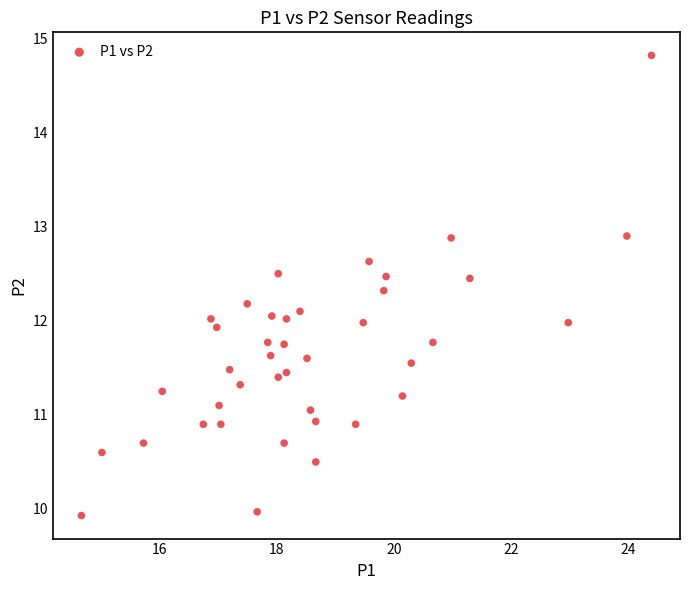

What is the range of Y values (max minus min)?

4.9